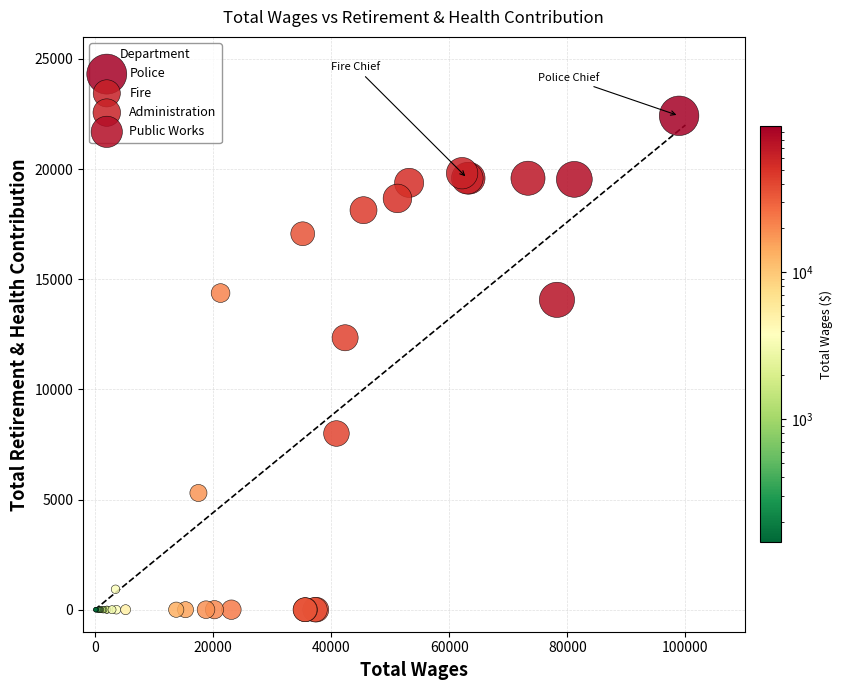

Which series reaches the maximum Y coordinate?

Police